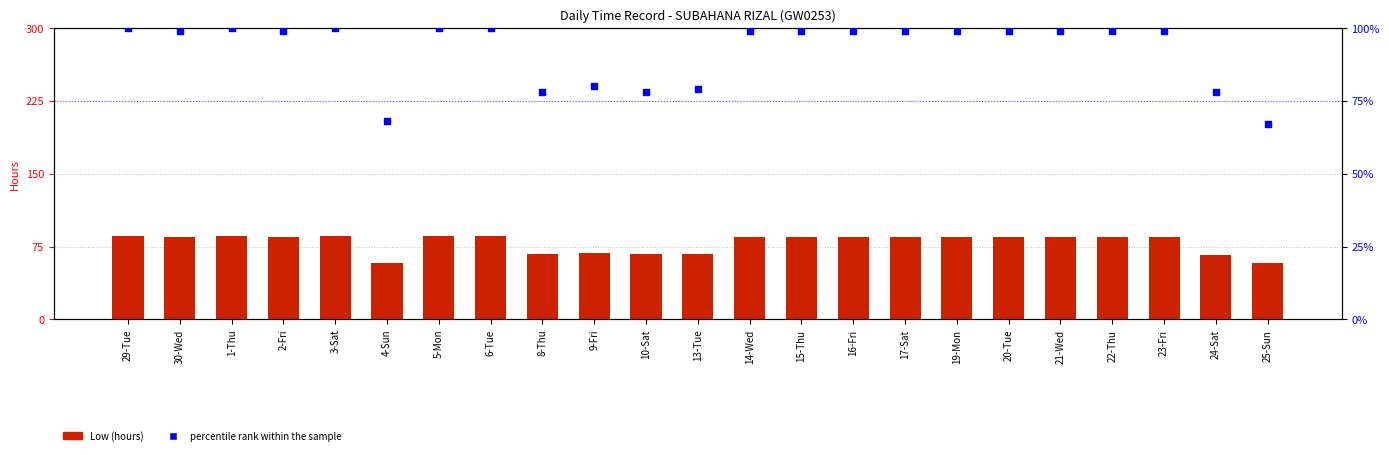

Which series contains the highest Y value?

percentile rank within the sample